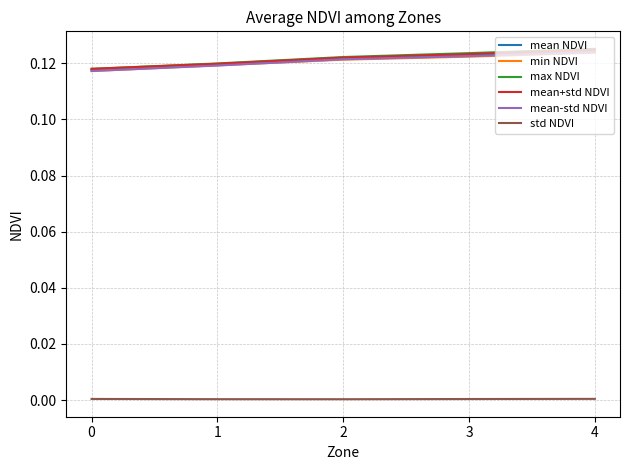

True or false: mean-std NDVI has a value of 0.0 at 3.

False